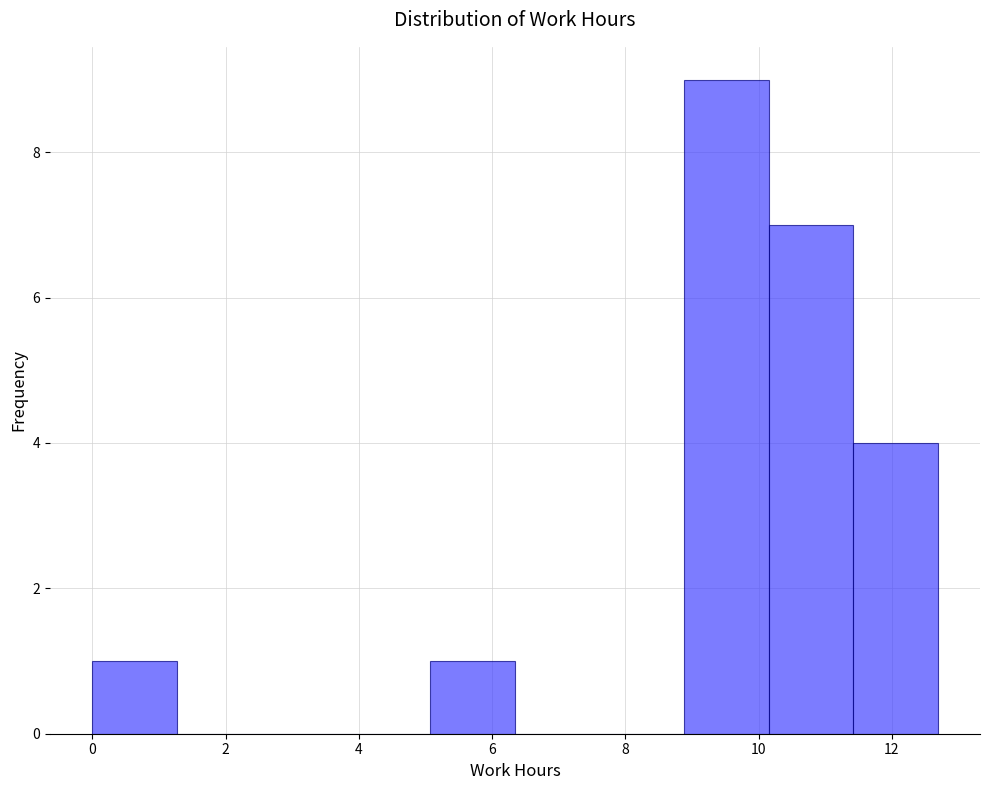

Which range on the x-axis has the tallest bar?

8.8 to 10.2